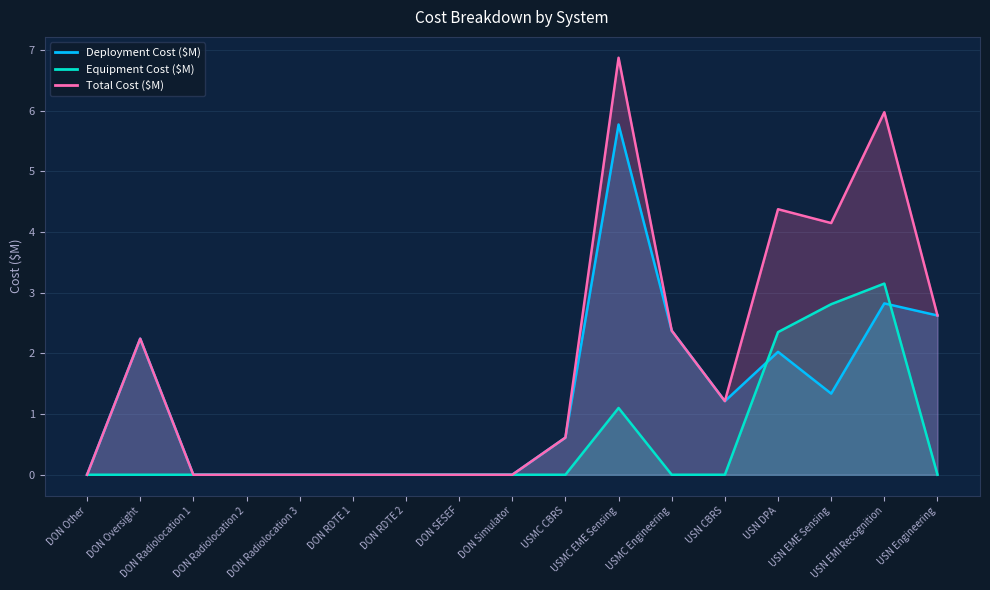

What is the difference between the highest and lowest values at USMC Engineering?

2.4